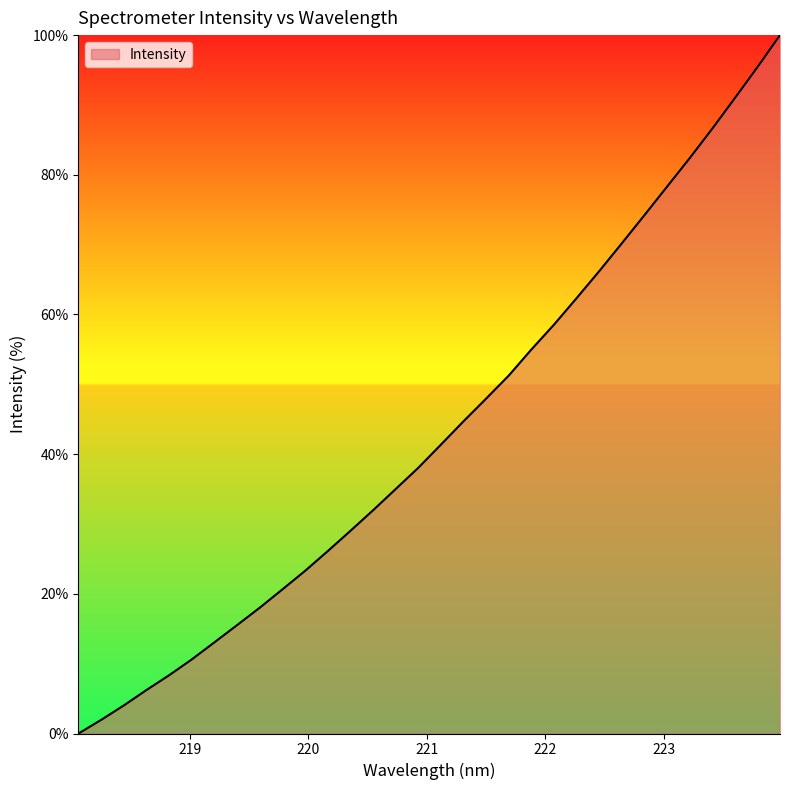

What is the greatest value displayed?

100.0